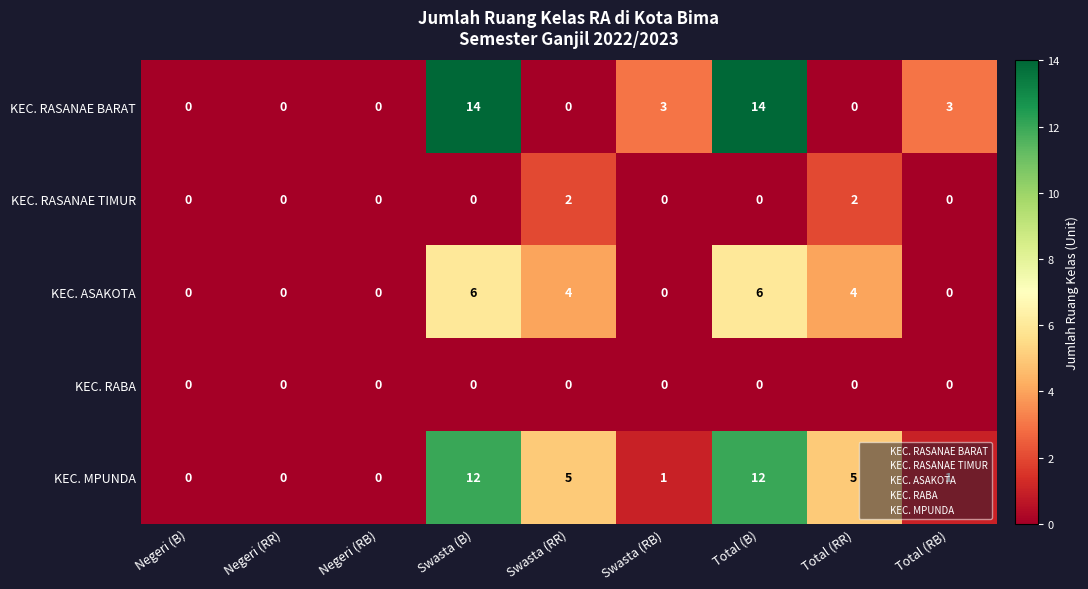

Rank the series by their maximum value, from highest to lowest.

KEC. RASANAE BARAT, KEC. MPUNDA, KEC. ASAKOTA, KEC. RASANAE TIMUR, KEC. RABA